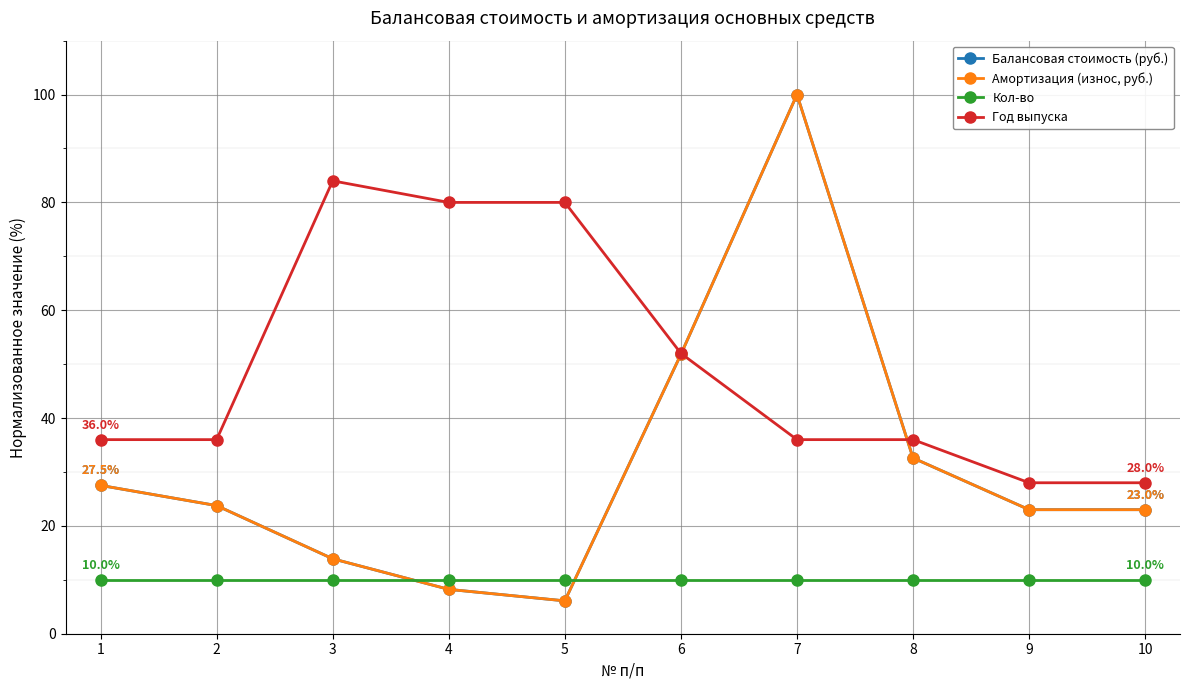

Does the chart have visible grid lines?

Yes